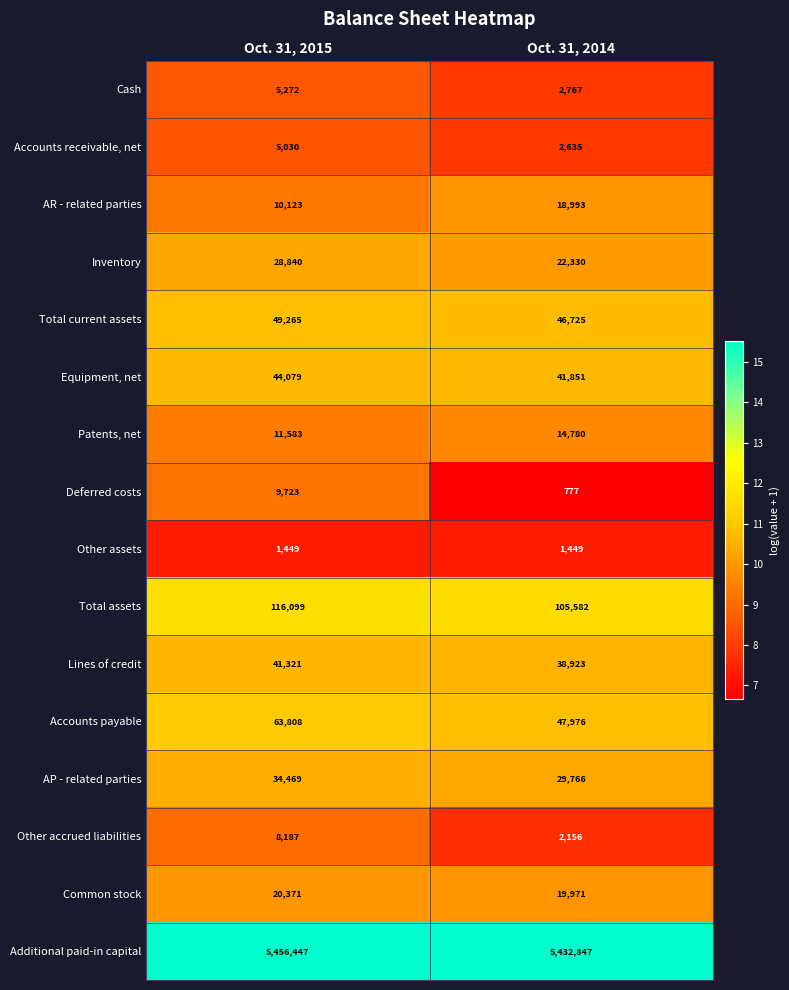

Is it true that Total assets equals 144684 at Oct. 31, 2014?

False